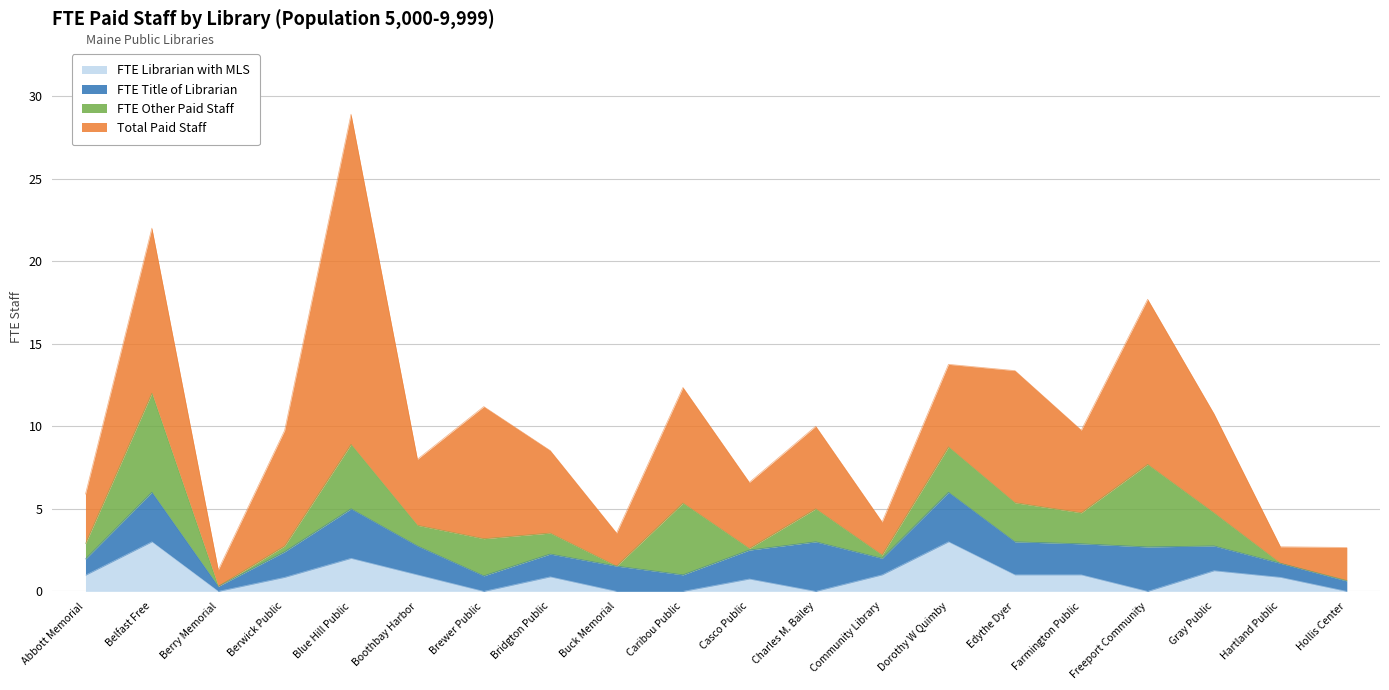

Between Boothbay Harbor and Charles M. Bailey, which series saw the biggest shift?

FTE Title of Librarian